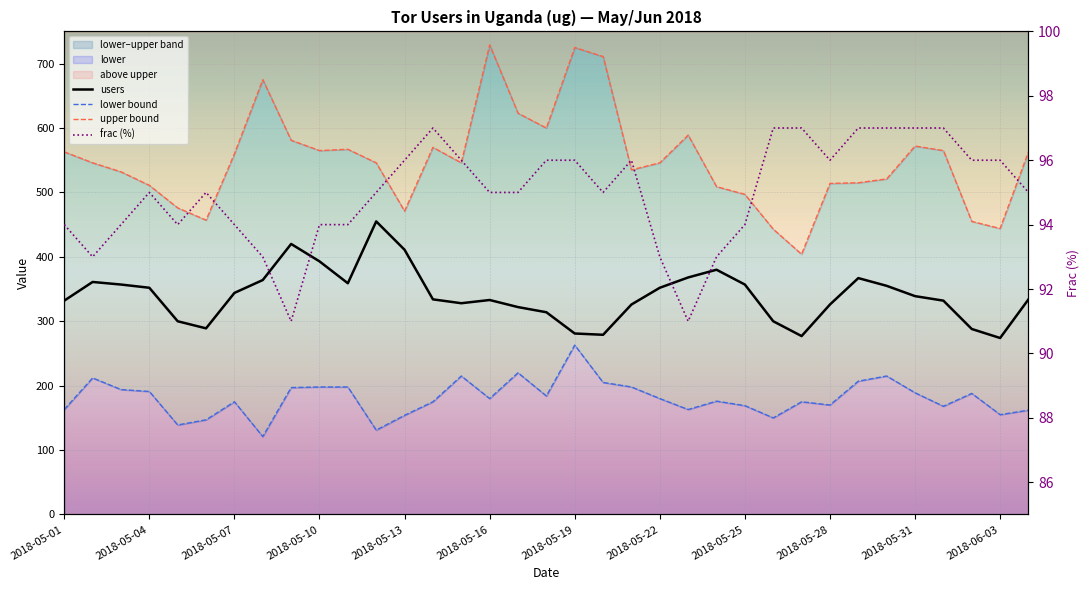

Rank the series at 2018-05-16 from highest to lowest value.

upper bound, users, lower bound, frac (%)